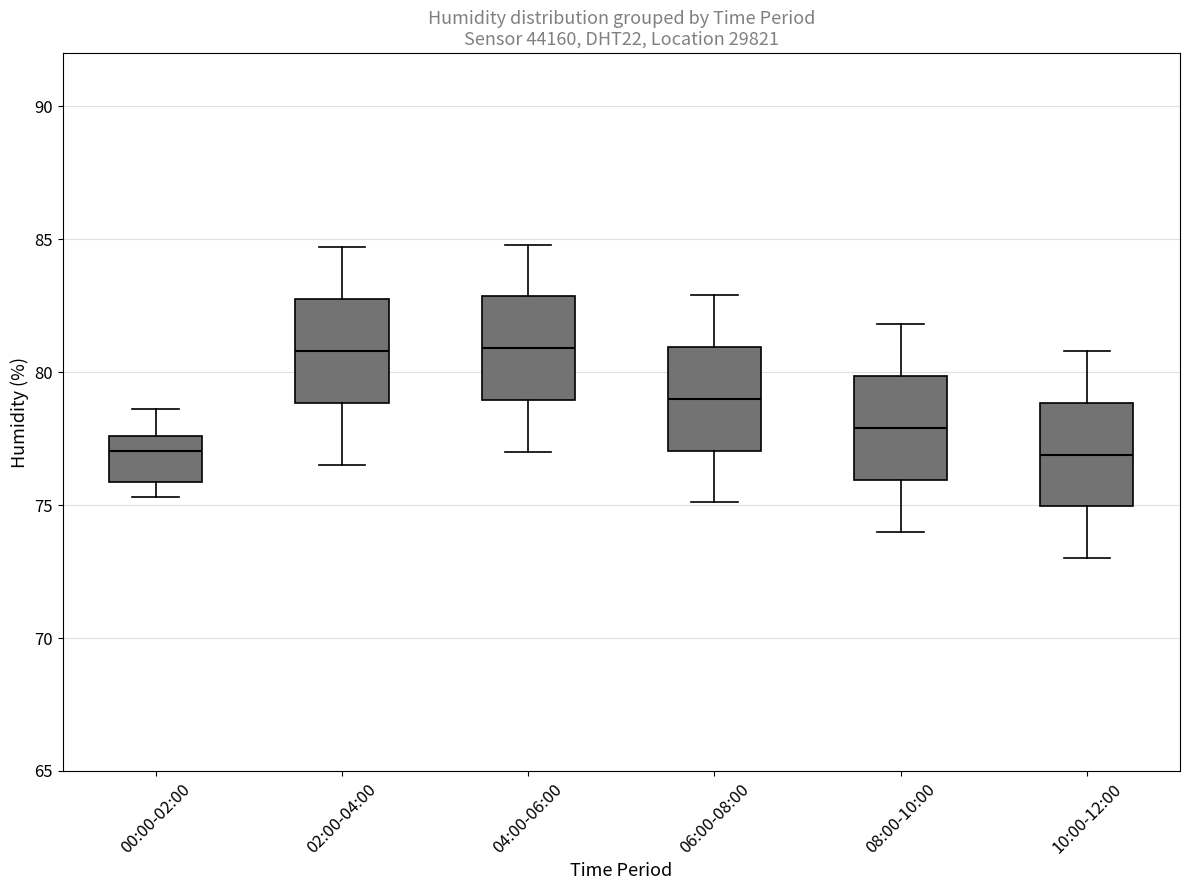

Reading left to right, transcribe this box plot: for each box, give where its median line is, the range the box spans, and where its two whiskers end, as read against the y-axis. The values are not printed on the chart, so give them approximately, as read against the axis.

00:00-02:00: median 77.0, box 76.0 to 77.5, whiskers 75.5 to 78.5
02:00-04:00: median 81.0, box 79.0 to 83.0, whiskers 76.5 to 84.5
04:00-06:00: median 81.0, box 79.0 to 83.0, whiskers 77.0 to 85.0
06:00-08:00: median 79.0, box 77.0 to 81.0, whiskers 75.0 to 83.0
08:00-10:00: median 78.0, box 76.0 to 80.0, whiskers 74.0 to 82.0
10:00-12:00: median 77.0, box 75.0 to 79.0, whiskers 73.0 to 81.0